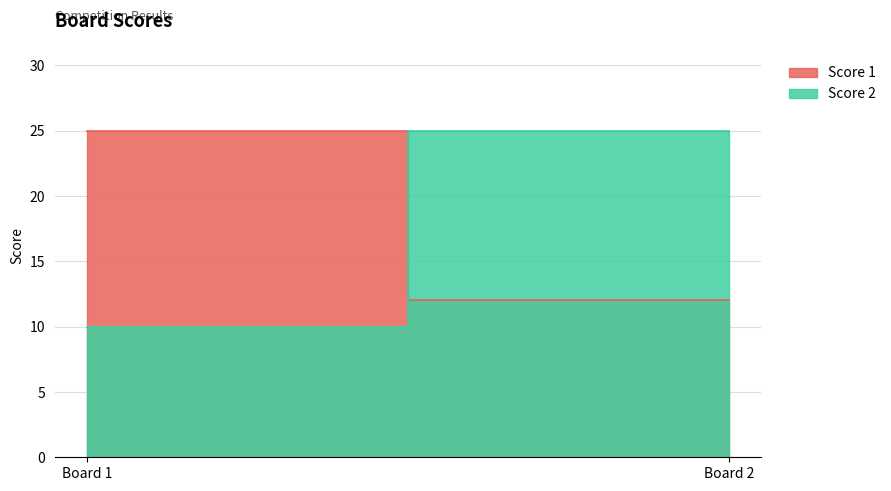

Rank the series at 1 from highest to lowest value.

Score 1, Score 2